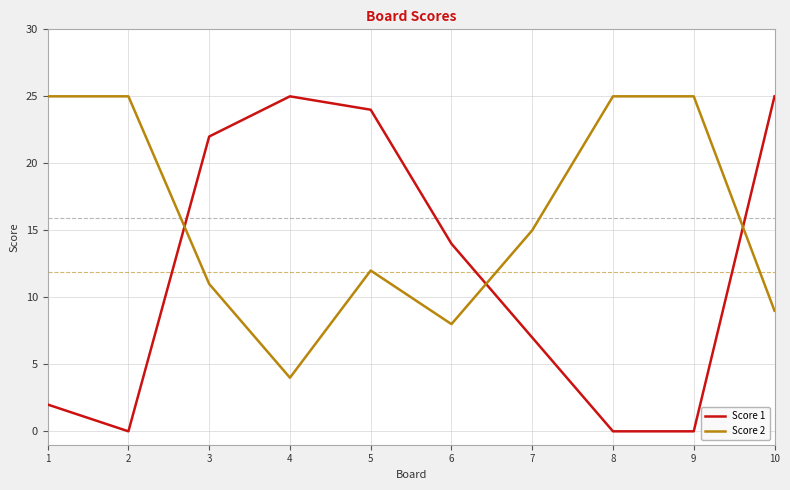

Where is the first local minimum for Score 2?

4